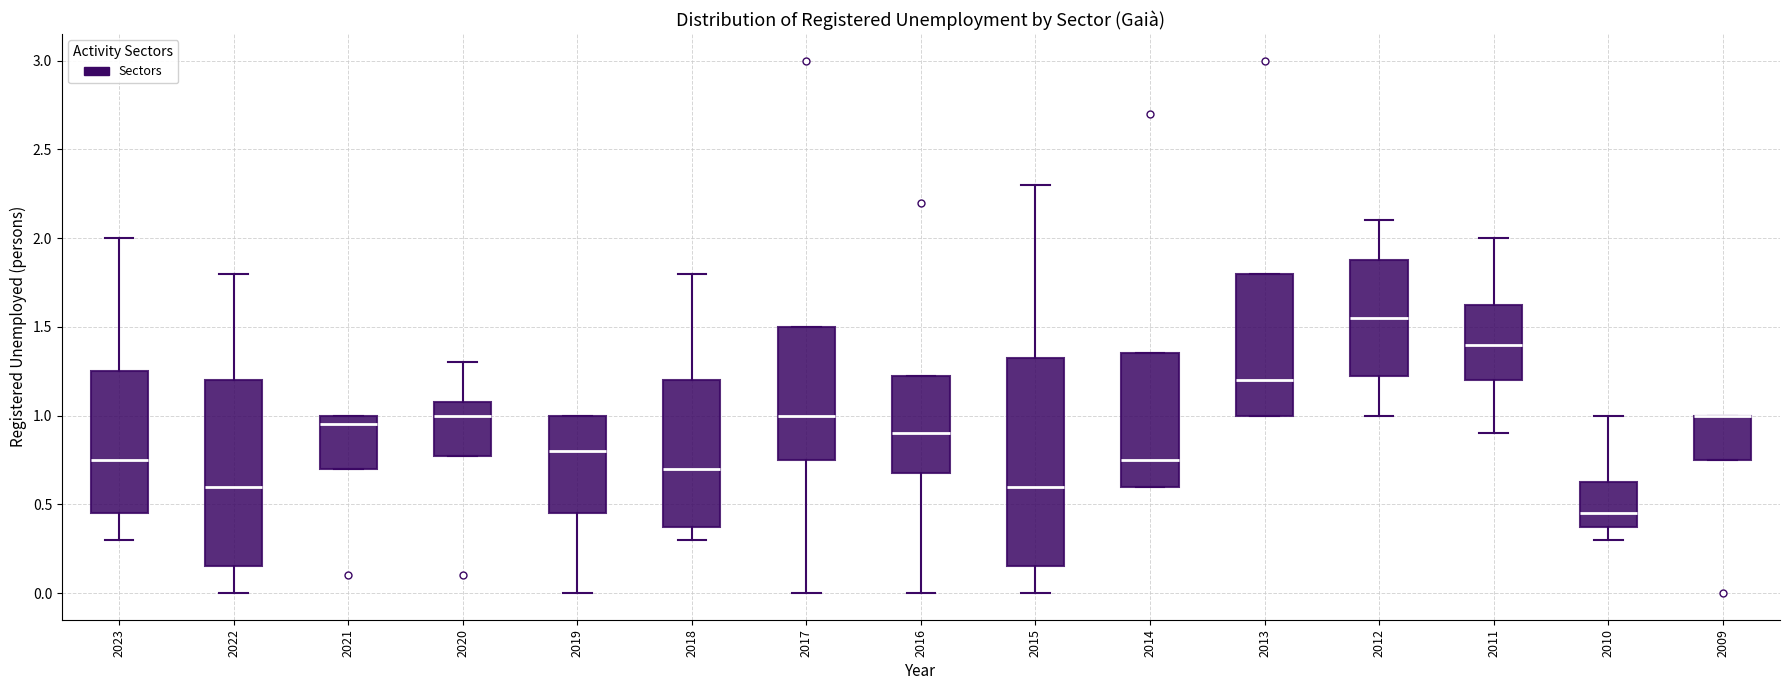

Where is the upper edge of the box at x = 2022 on the y-axis? The values are not printed on the chart, so give them approximately, as read against the axis.

1.20